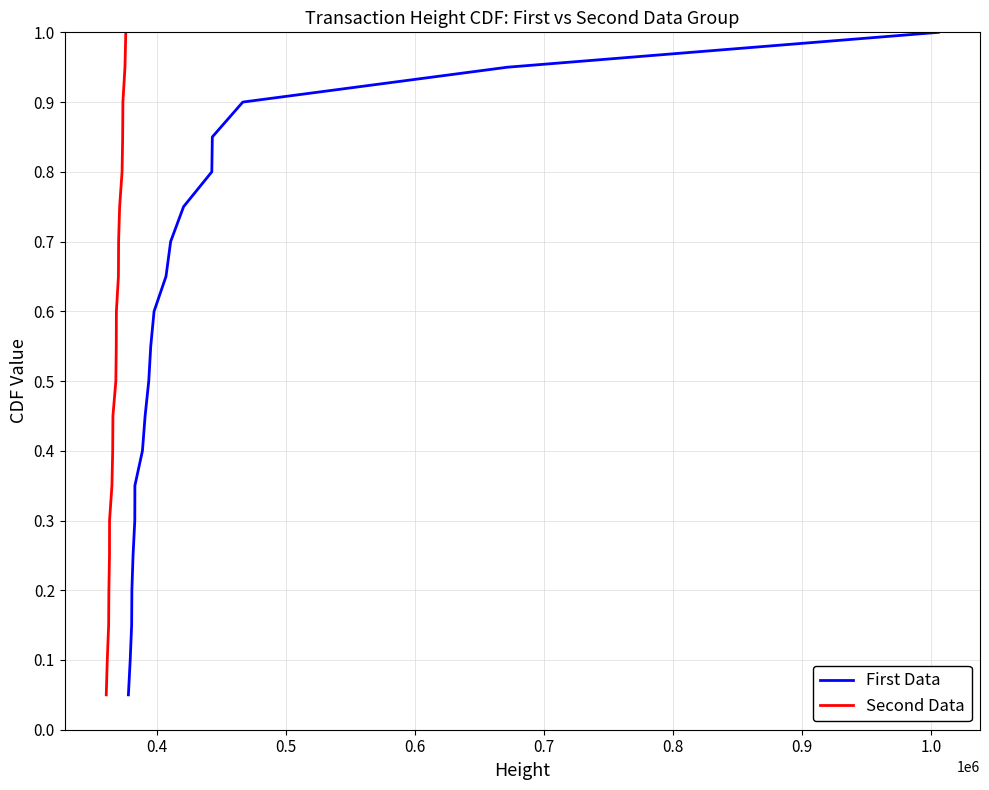

True or false: First Data and Second Data intersect in this chart.

False